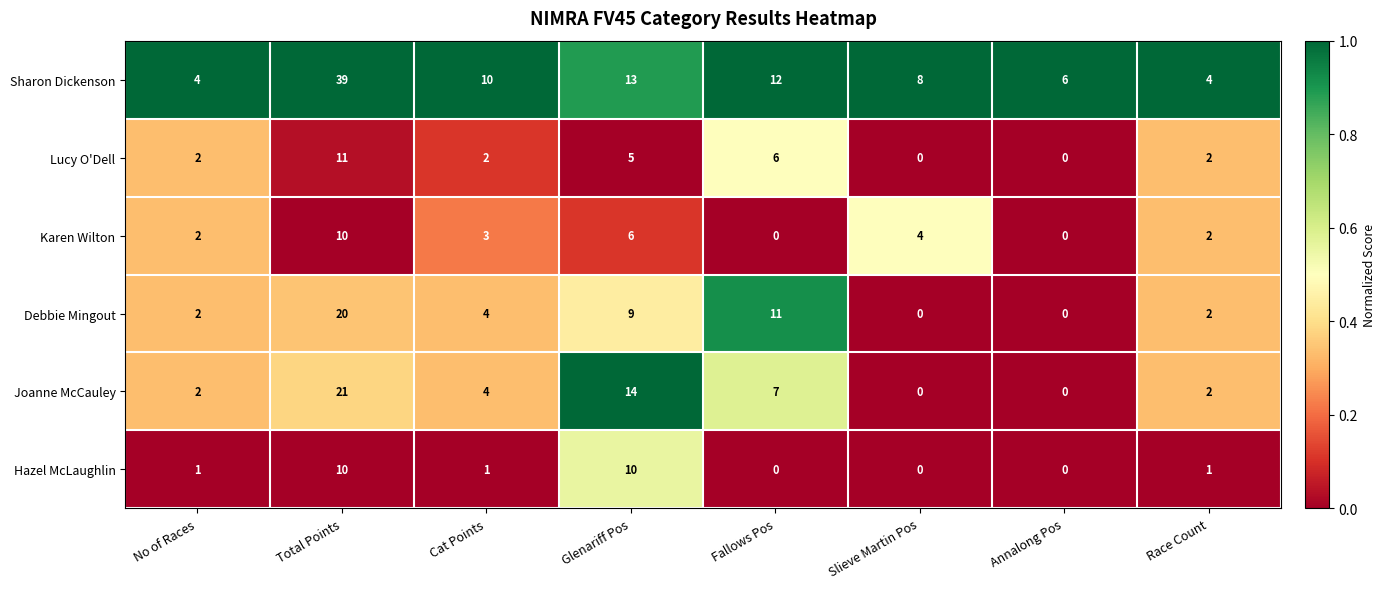

What is the difference between the second highest and minimum values in the Karen Wilton series?

6